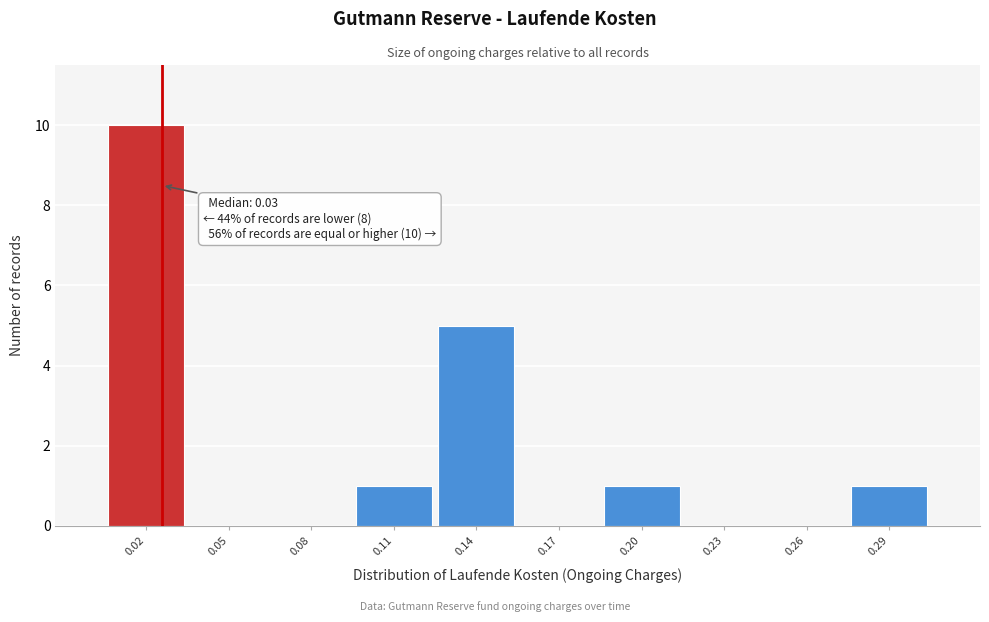

Reading left to right, what are all the values shown in this chart?

0.02=10	0.05=0	0.08=0	0.11=1	0.14=5	0.17=0	0.20=1	0.23=0	0.26=0	0.29=1